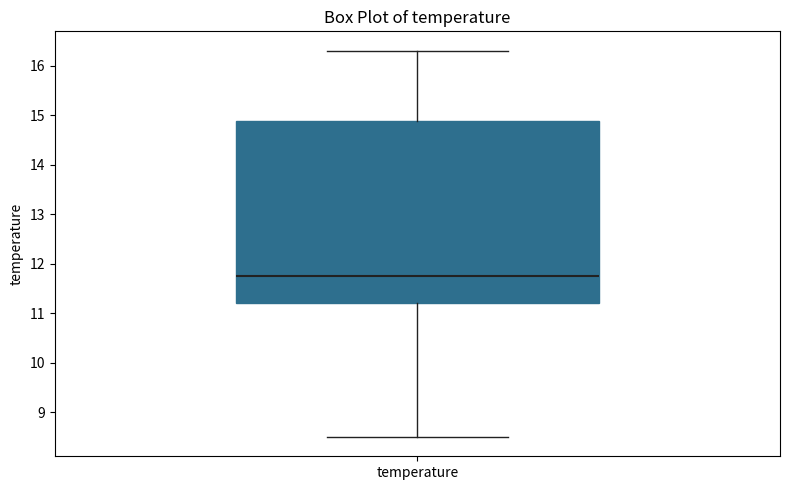

Transcribe this box plot: give where the median line is, the range the box spans, and where the two whiskers end, as read against the y-axis. The values are not printed on the chart, so give them approximately, as read against the axis.

median 11.8, box 11.2 to 14.9, whiskers 8.5 to 16.3